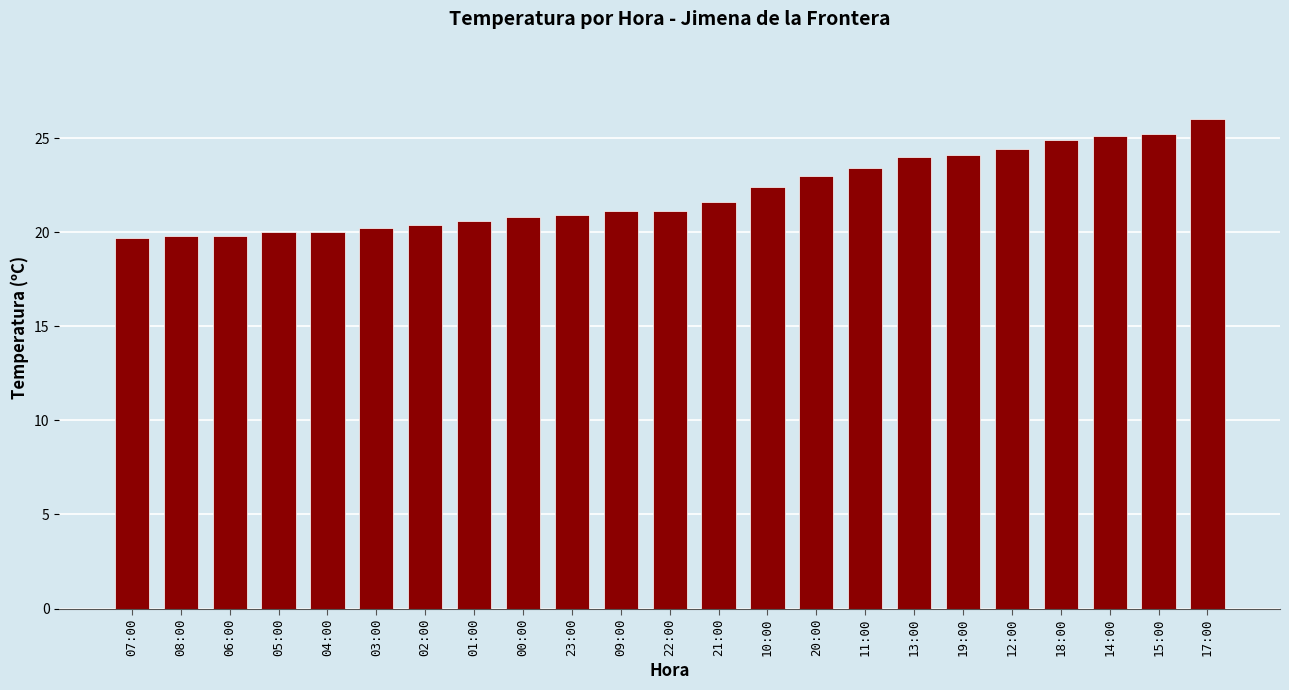

How many data points does each series have?

23